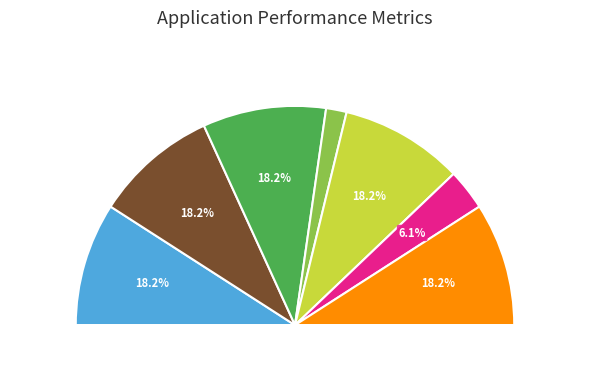

What portion of the pie excludes 岸川 博紀?

81.8%